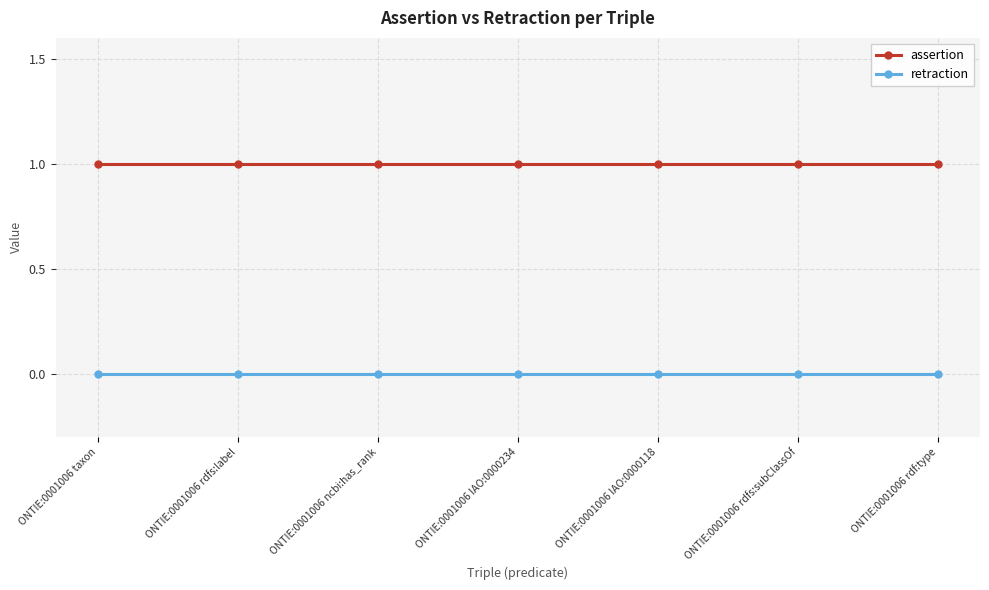

What is the difference between the highest and lowest values at ONTIE:0001006 IAO:0000234?

1